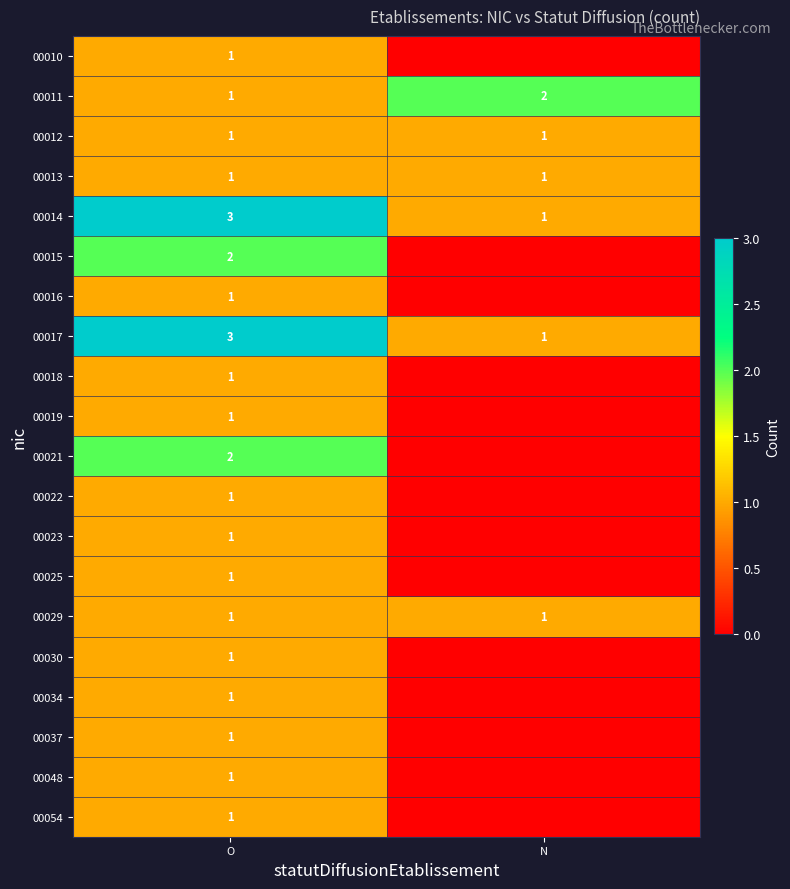

True or false: 00029 has a value of 1 at O.

True